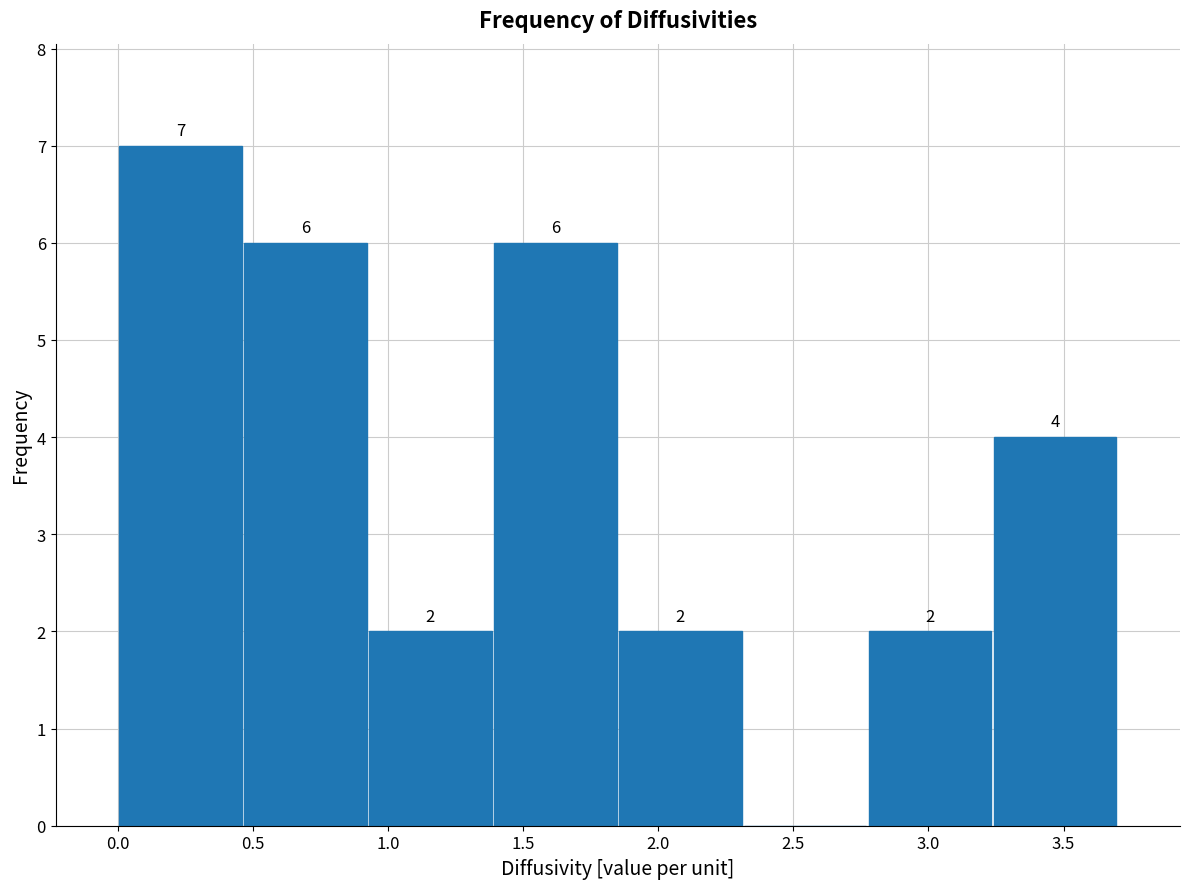

Over which range of the x-axis is the bar tallest?

0.00 to 0.45